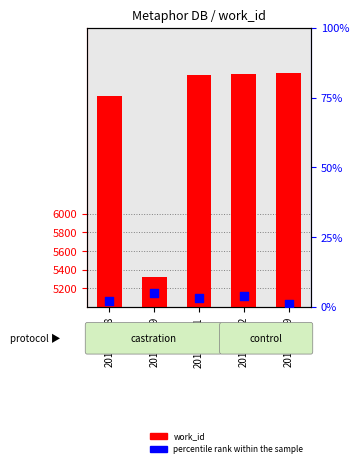

Which series contains the lowest Y value?

percentile rank within the sample